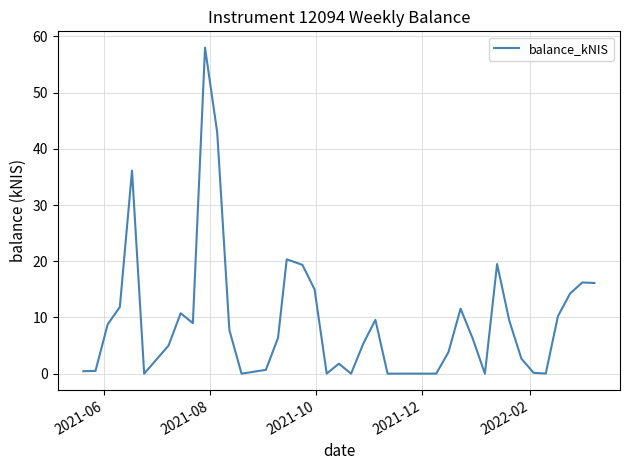

What is the greatest value displayed?

58.0